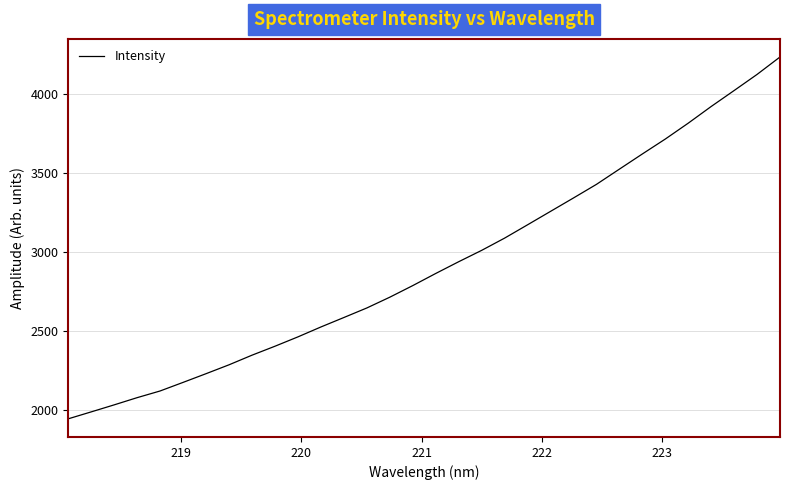

What is the difference between the maximum and minimum values?

2291.3